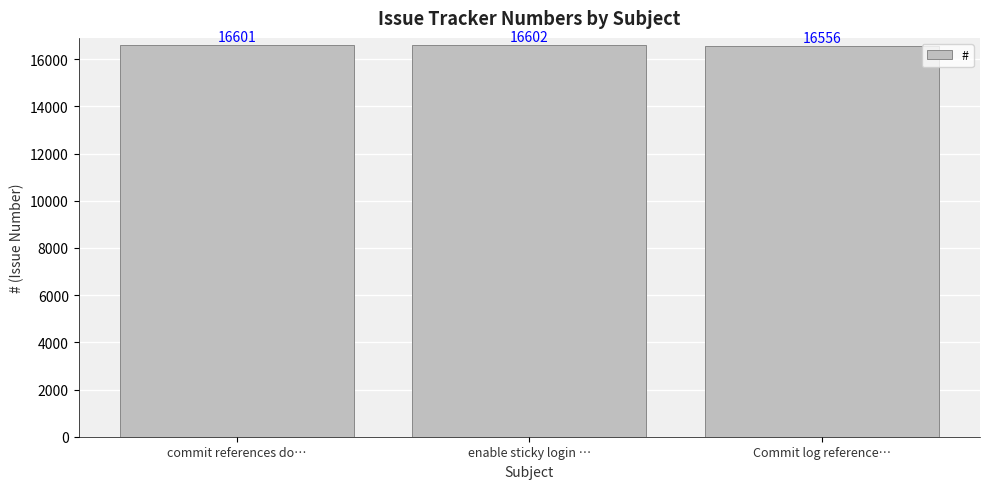

The chart shows a value of 6659 at Commit log reference…. True or false?

False